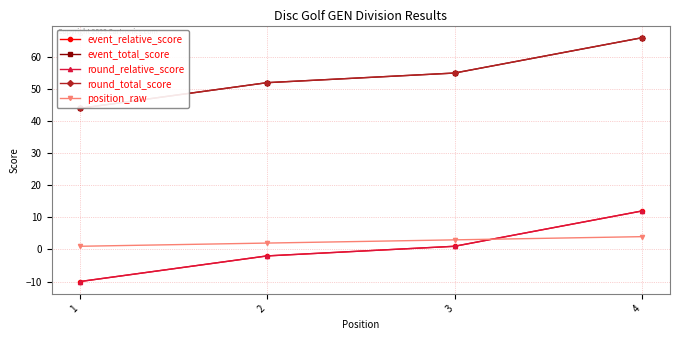

Which category has the lowest value across all series?

1